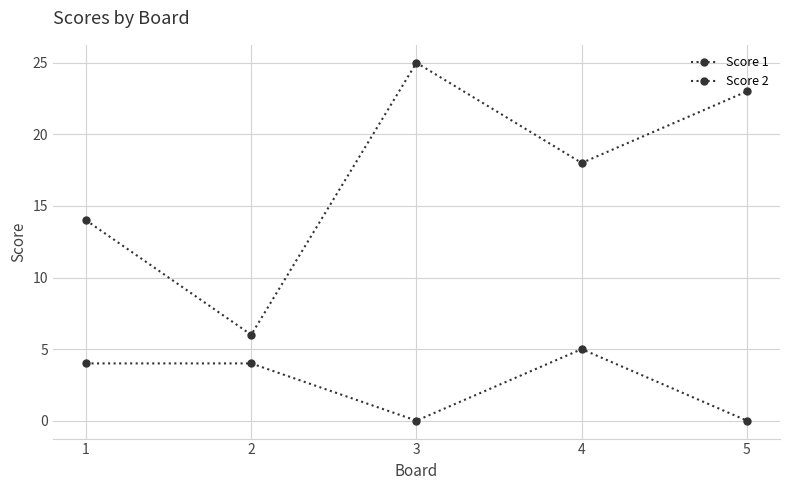

Reading right to left, transcribe all the data shown in this chart.

Score 1: 23	18	25	6	14
Score 2: 0	5	0	4	4